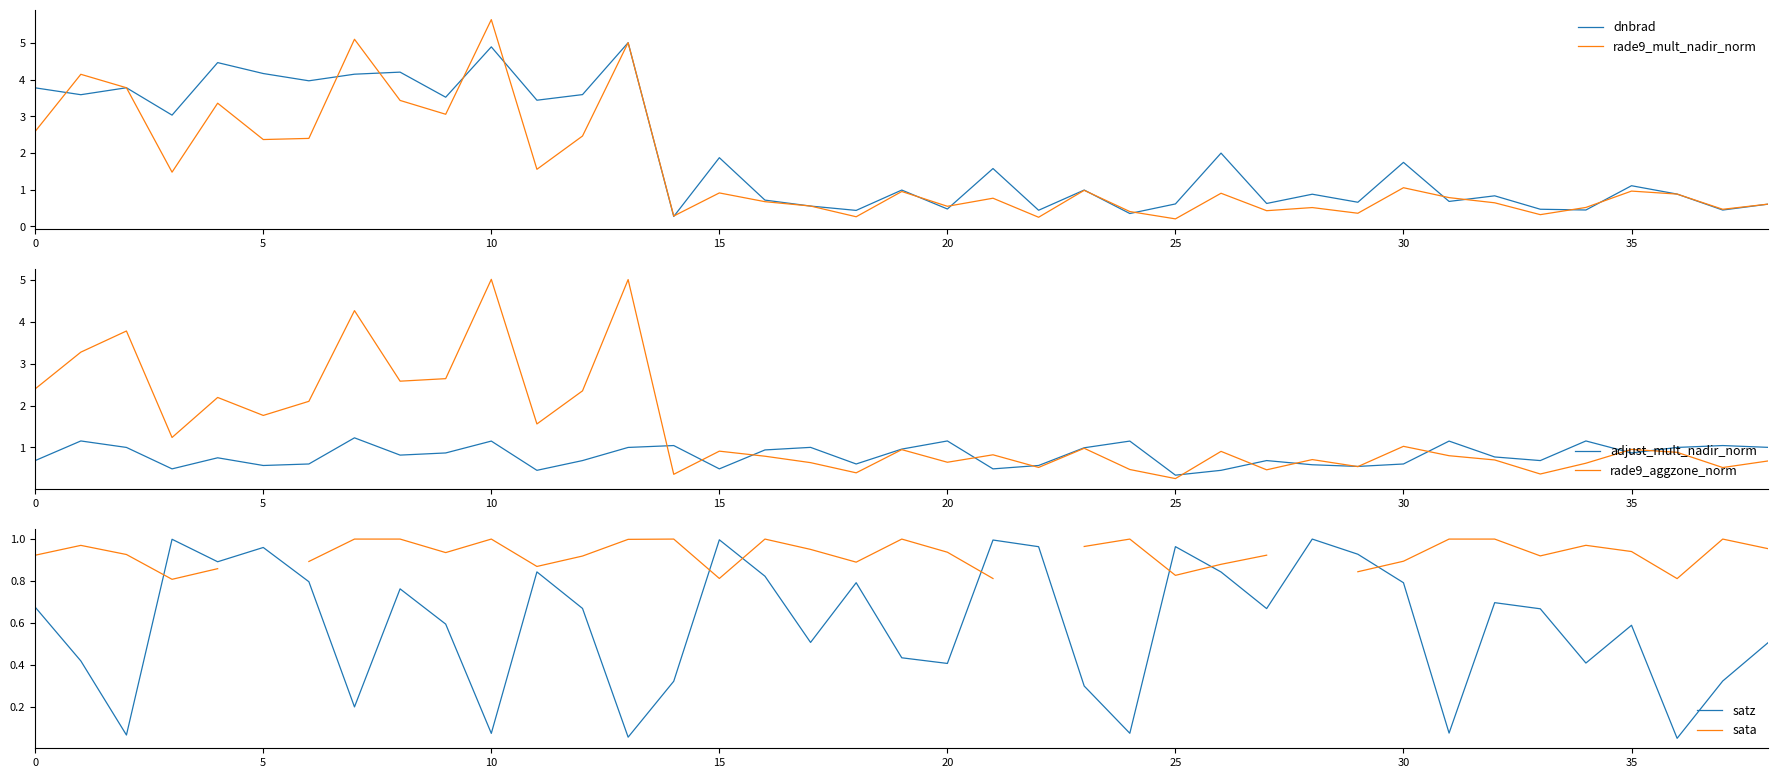

After their last crossing, which series has the higher values: adjust_mult_nadir_norm or rade9_mult_nadir_norm?

adjust_mult_nadir_norm